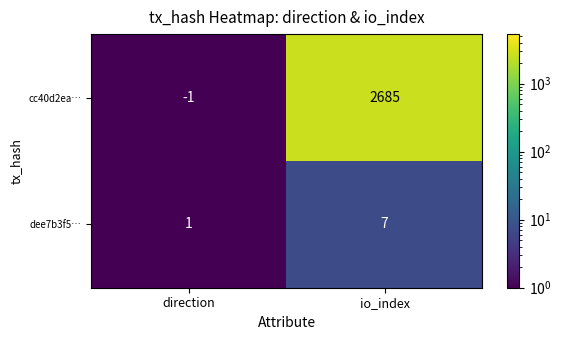

Where is cc40d2ea… nearest to the value 1342?

direction